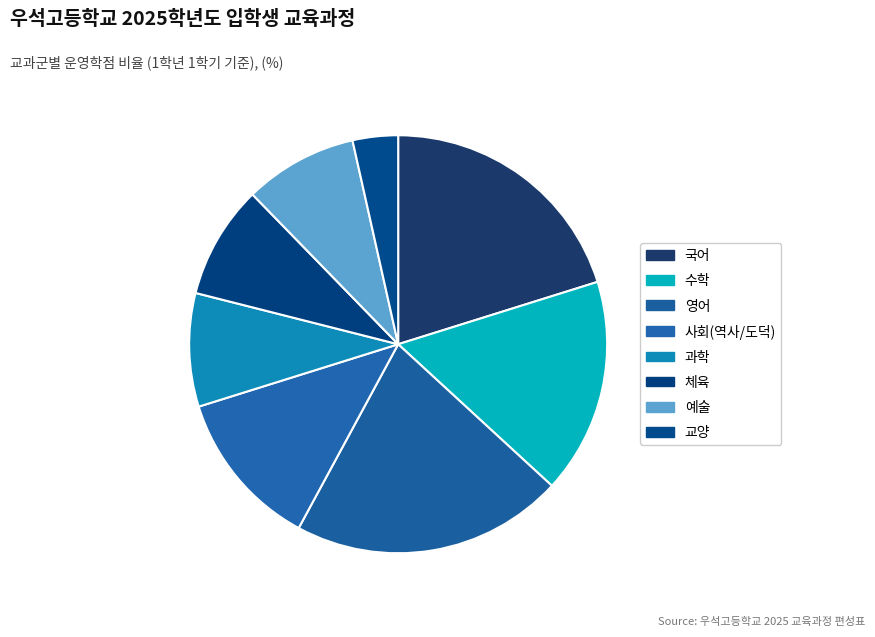

How many segments does this pie chart have?

8